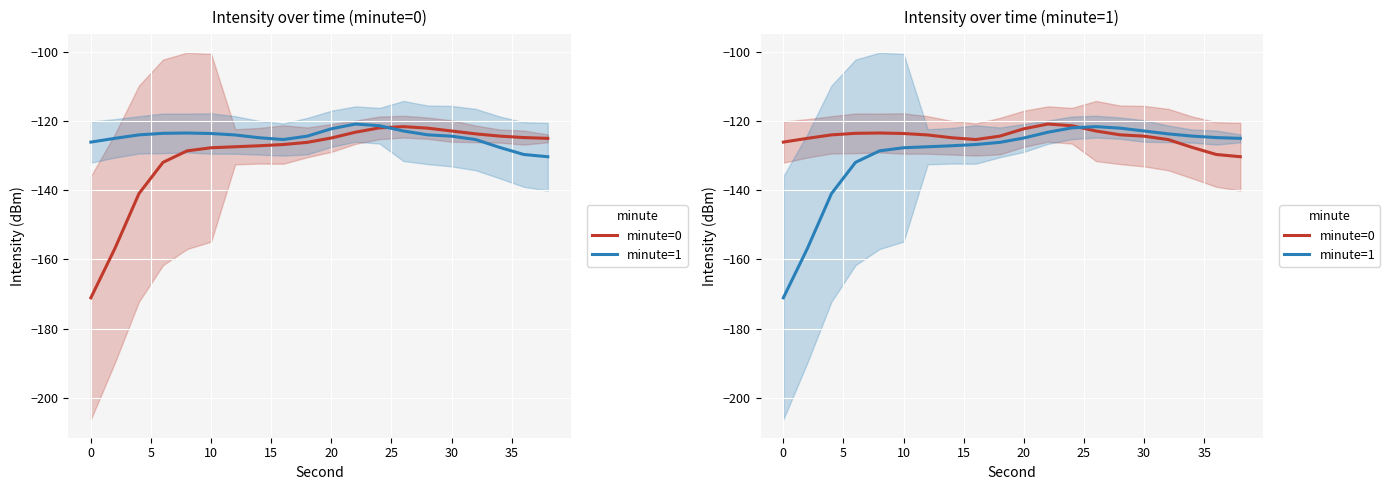

Count the number of data series in this chart.

2